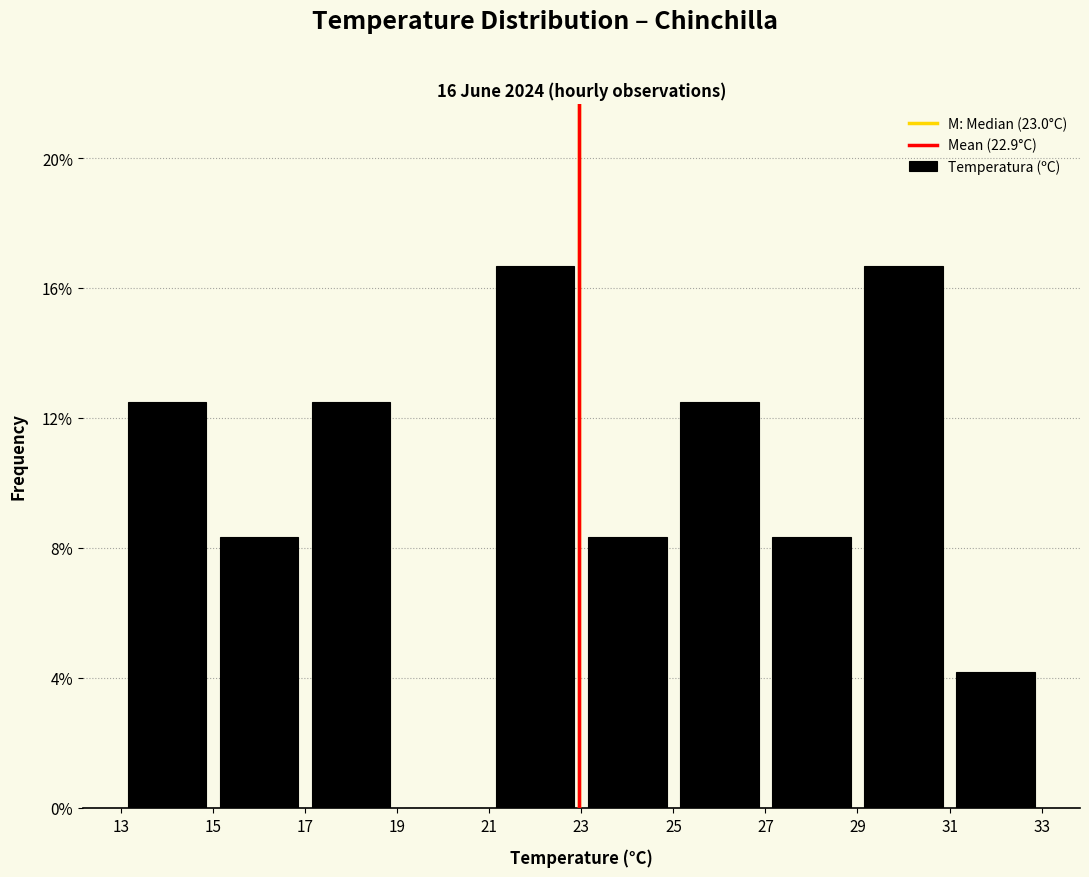

Reading left to right, transcribe this chart: for each bar, give the range it covers on the x-axis and its height. The values are not printed on the chart, so give them approximately, as read against the axis.

13 to 15: 12.5
15 to 17: 8.5
17 to 19: 12.5
19 to 21: 0
21 to 23: 16.5
23 to 25: 8.5
25 to 27: 12.5
27 to 29: 8.5
29 to 31: 16.5
31 to 33: 4.0